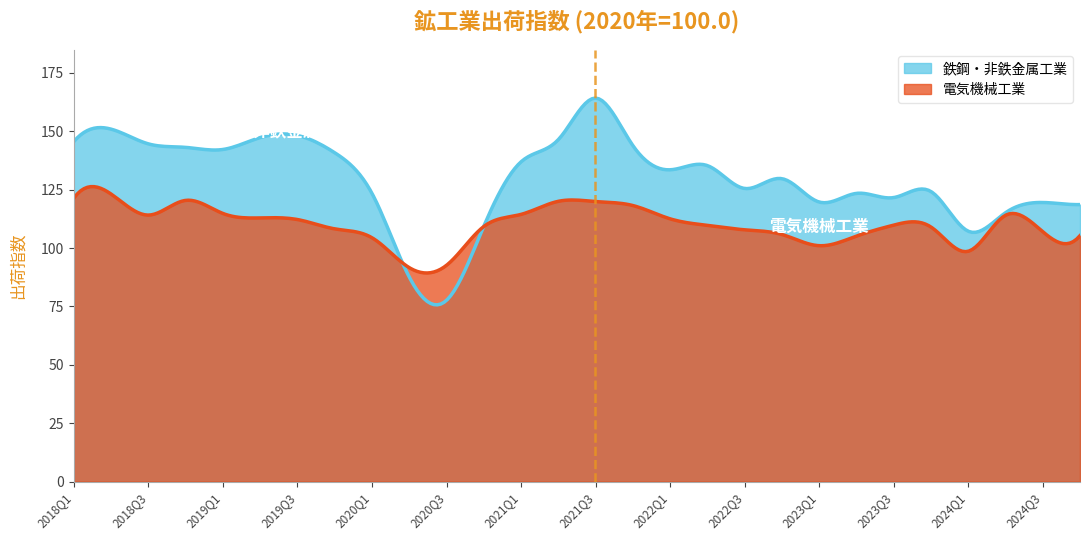

Reading left to right, extract all data points from this chart.

鉄鋼・非鉄金属工業: 2018Q1=145.6	2018Q2=150.9	2018Q3=144.6	2018Q4=143.1	2019Q1=142.2	2019Q2=147.3	2019Q3=148.2	2019Q4=140.8	2020Q1=123.4	2020Q2=87.6	2020Q3=77.6	2020Q4=109.3	2021Q1=136.9	2021Q2=146.4	2021Q3=164.2	2021Q4=143.9	2022Q1=133.5	2022Q2=135.3	2022Q3=125.5	2022Q4=129.7	2023Q1=119.7	2023Q2=123.4	2023Q3=121.6	2023Q4=124.2	2024Q1=107.2	2024Q2=115.1	2024Q3=119.5	2024Q4=118.6
電気機械工業: 2018Q1=121.4	2018Q2=123.1	2018Q3=114.1	2018Q4=120.4	2019Q1=114.8	2019Q2=112.9	2019Q3=112.2	2019Q4=108.2	2020Q1=104.4	2020Q2=91.6	2020Q3=92.6	2020Q4=109.2	2021Q1=114.4	2021Q2=120.0	2021Q3=119.9	2021Q4=118.2	2022Q1=112.5	2022Q2=109.7	2022Q3=107.8	2022Q4=105.8	2023Q1=101.0	2023Q2=105.1	2023Q3=109.8	2023Q4=109.0	2024Q1=98.6	2024Q2=114.0	2024Q3=107.0	2024Q4=105.3